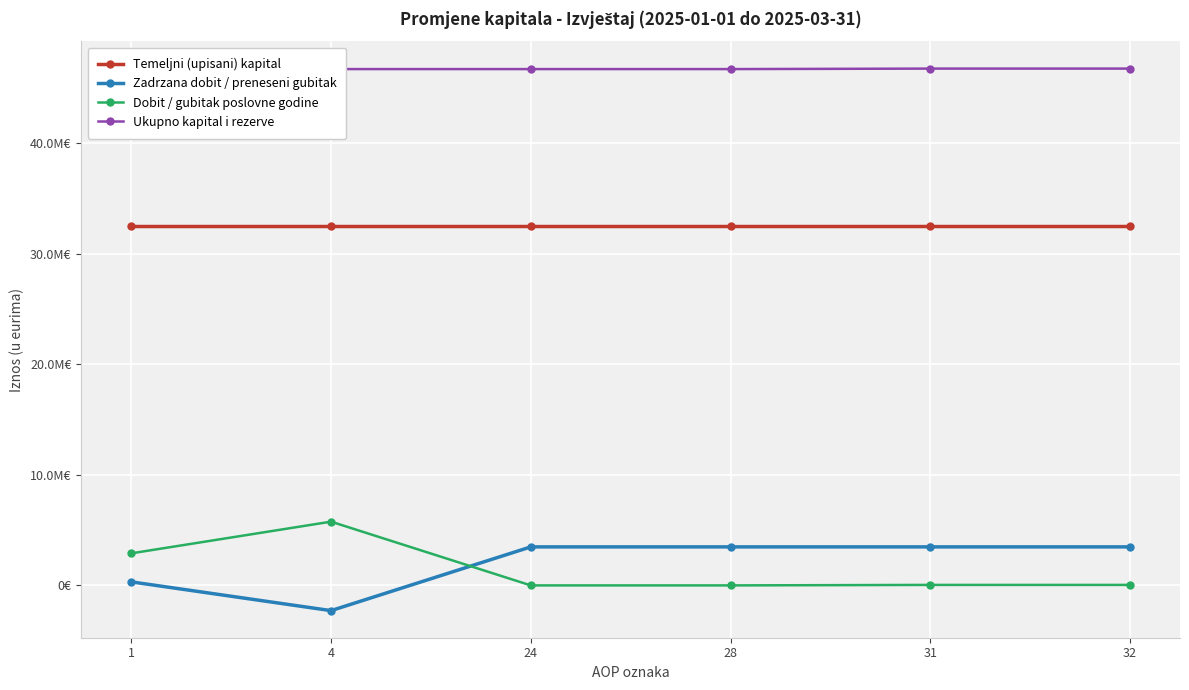

List the labels in order of Dobit / gubitak poslovne godine value, largest first.

4, 1, 31, 32, 24, 28